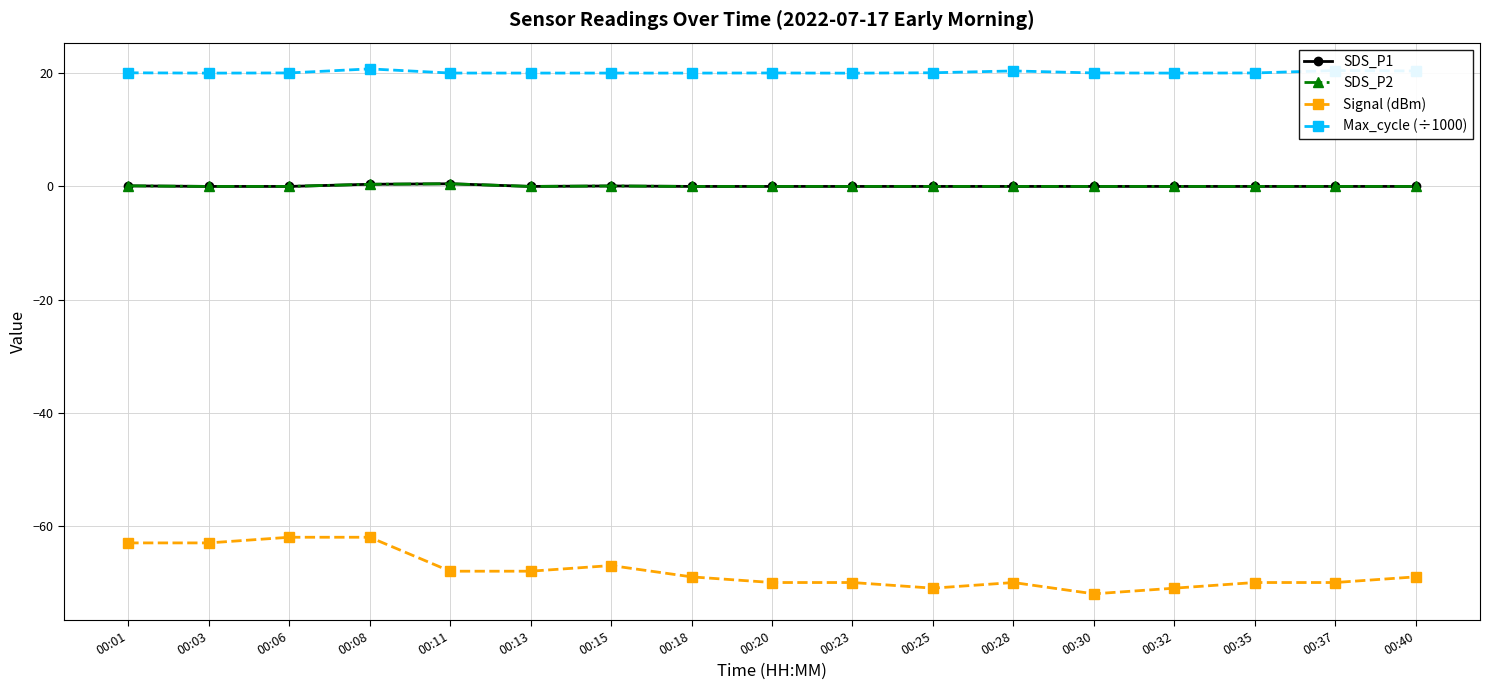

Does the chart have visible grid lines?

Yes